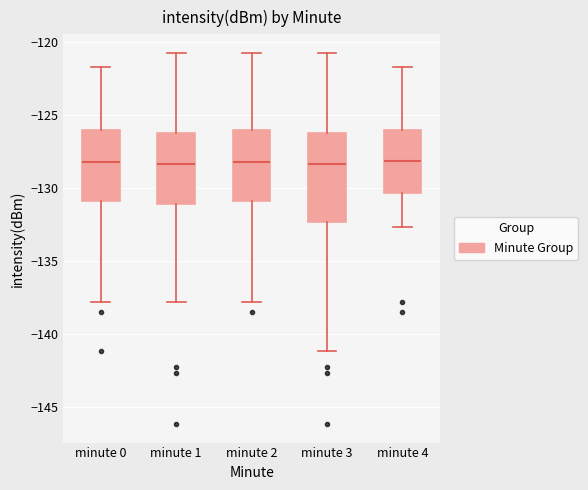

Which box is the tallest, from its lower edge to its upper edge?

minute 3